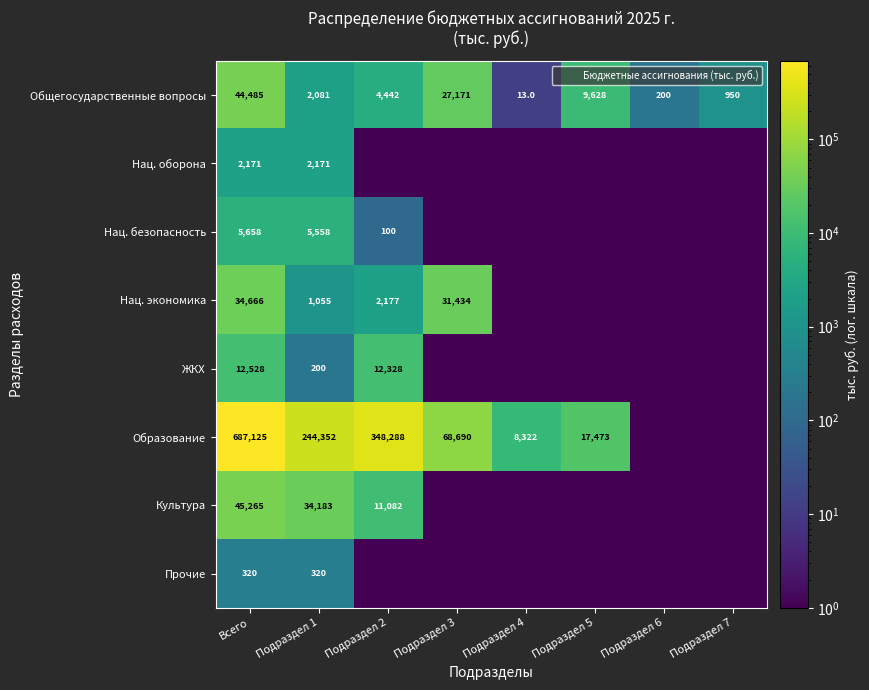

What is the total value across all series at Подраздел 4?

8335.6